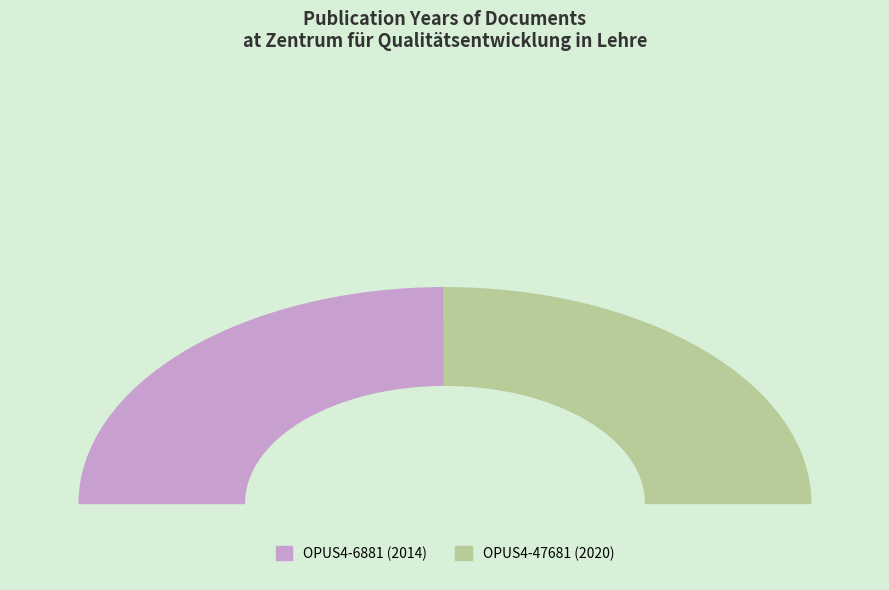

Between OPUS4-47681 and OPUS4-6881, which is larger?

OPUS4-47681